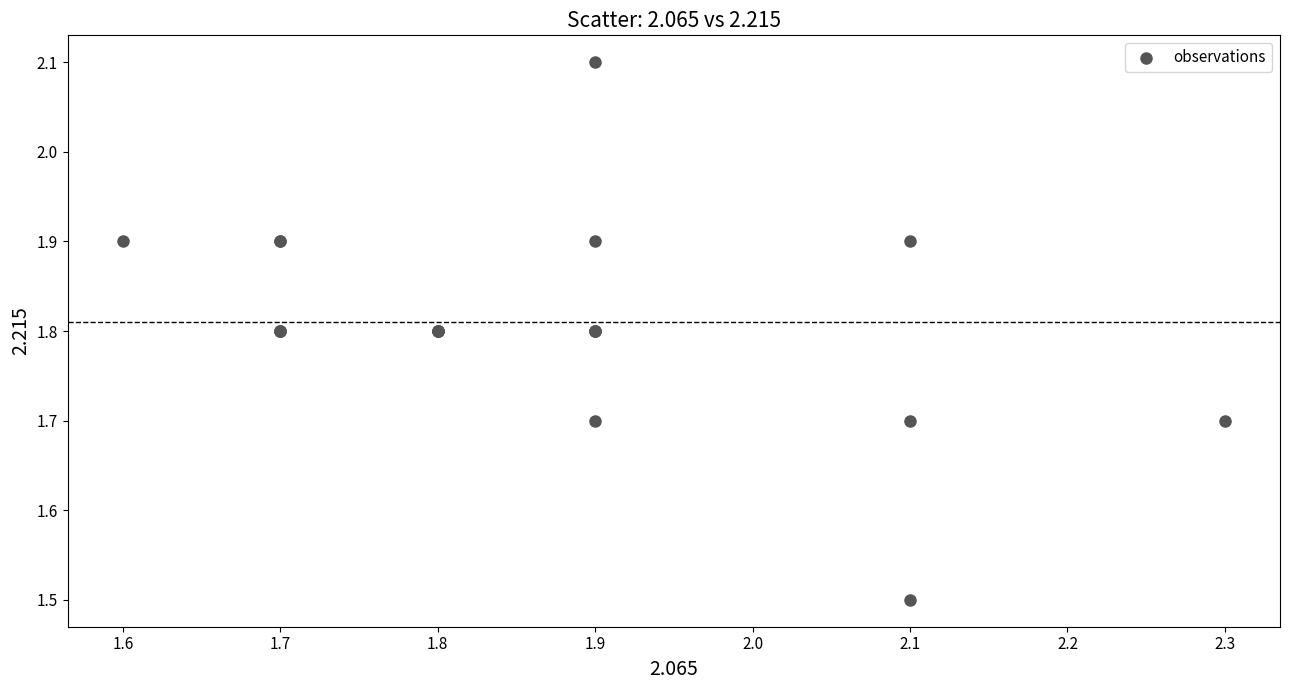

What Y value in the scatter plot is closest to 1?

1.5